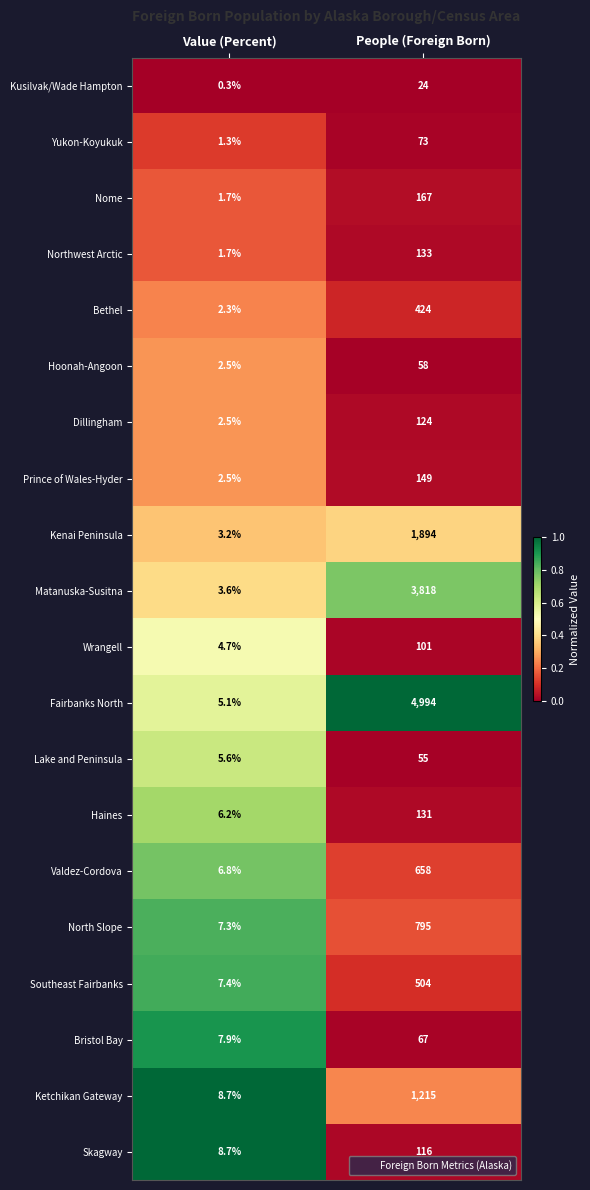

At which category is the sum across all series the highest?

People (Foreign Born)